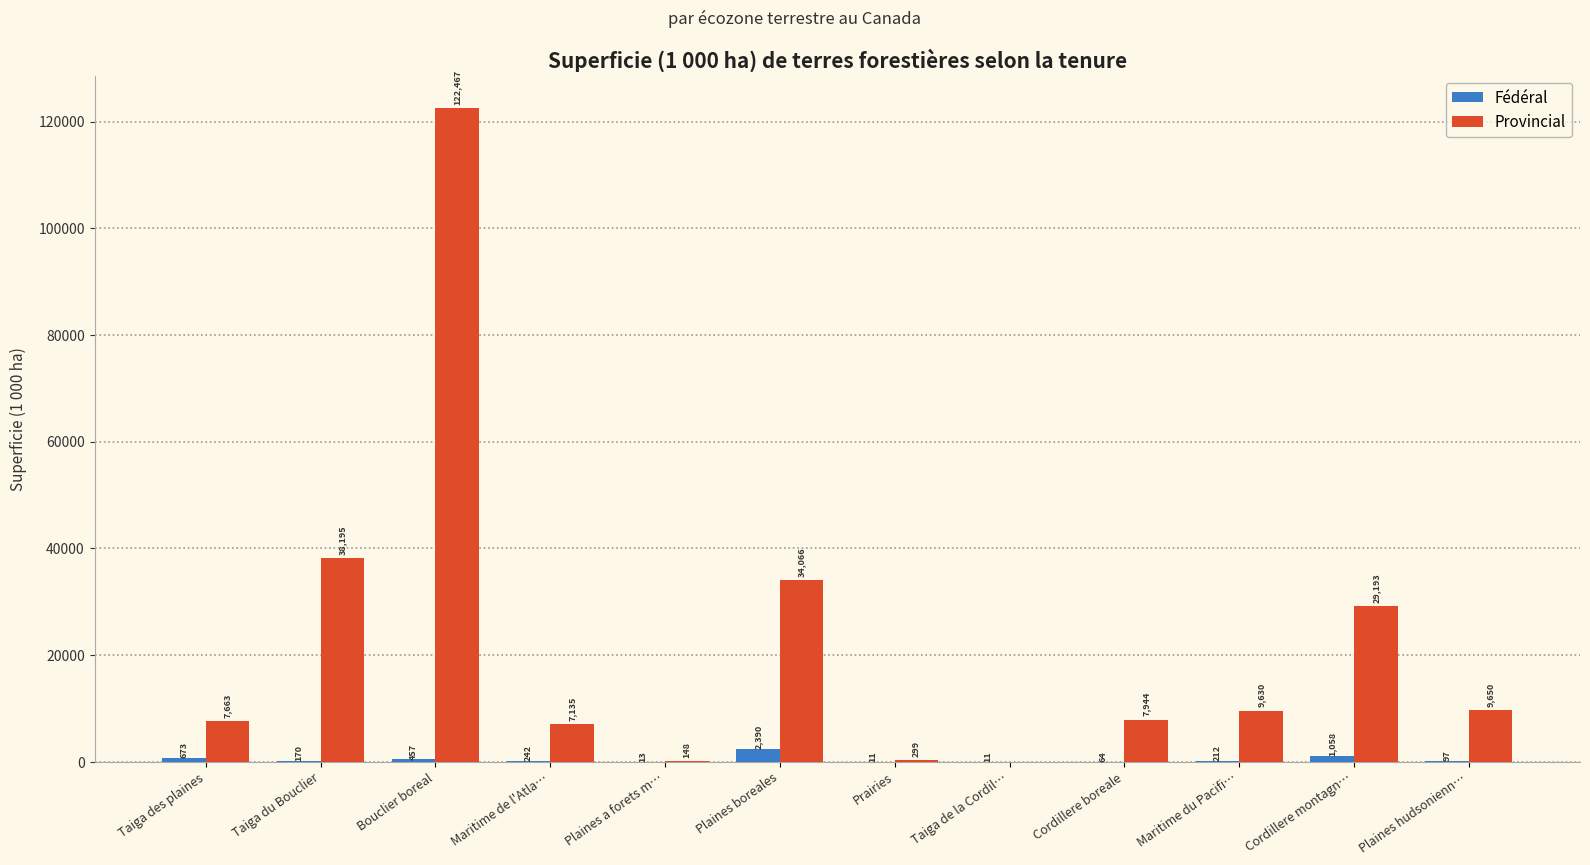

What is the sum of all Provincial values?

266390.0